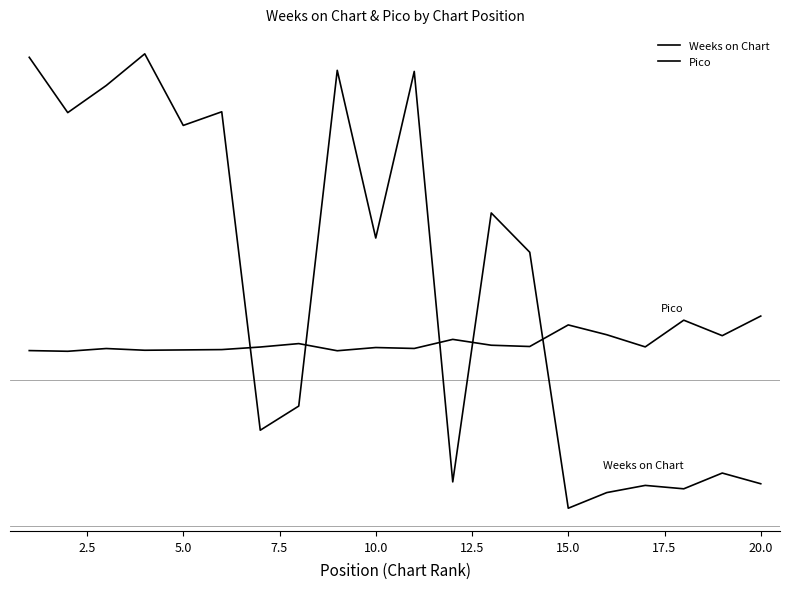

What are all the series names shown in the legend?

Weeks on Chart, Pico